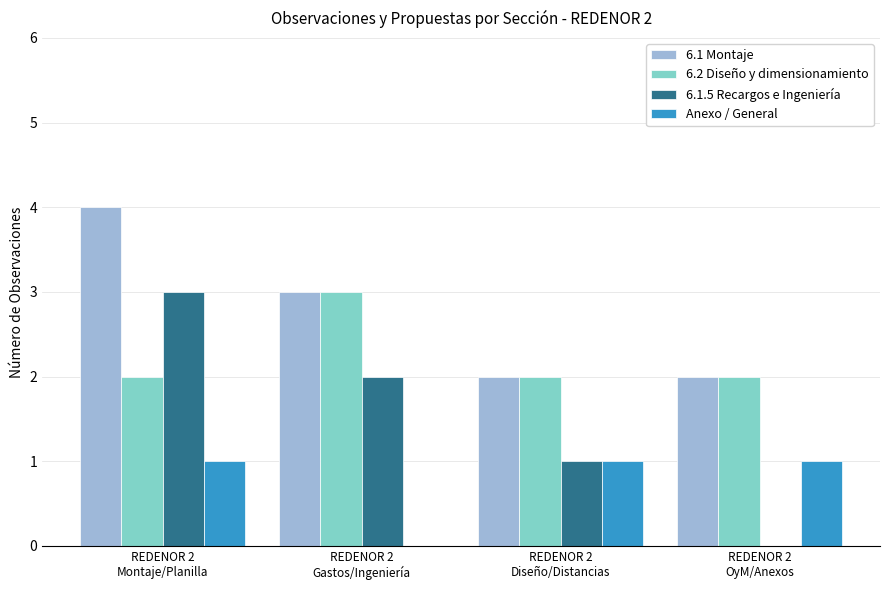

How many series are shown in this chart?

4